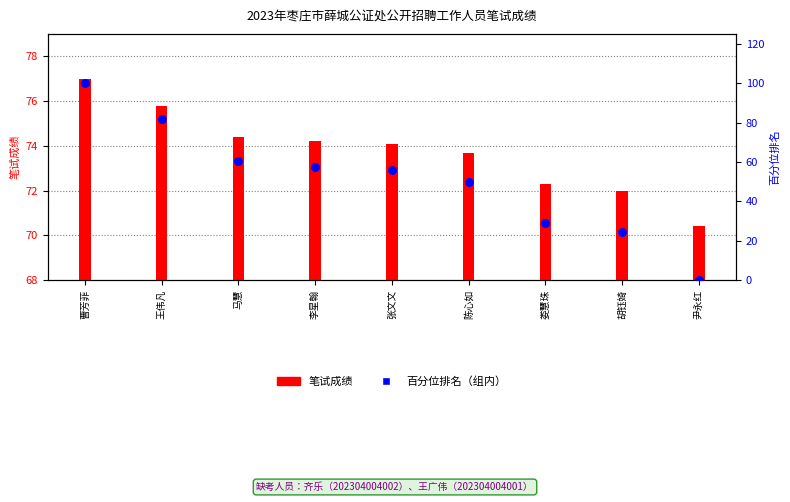

Which series reaches the minimum Y coordinate?

百分位排名